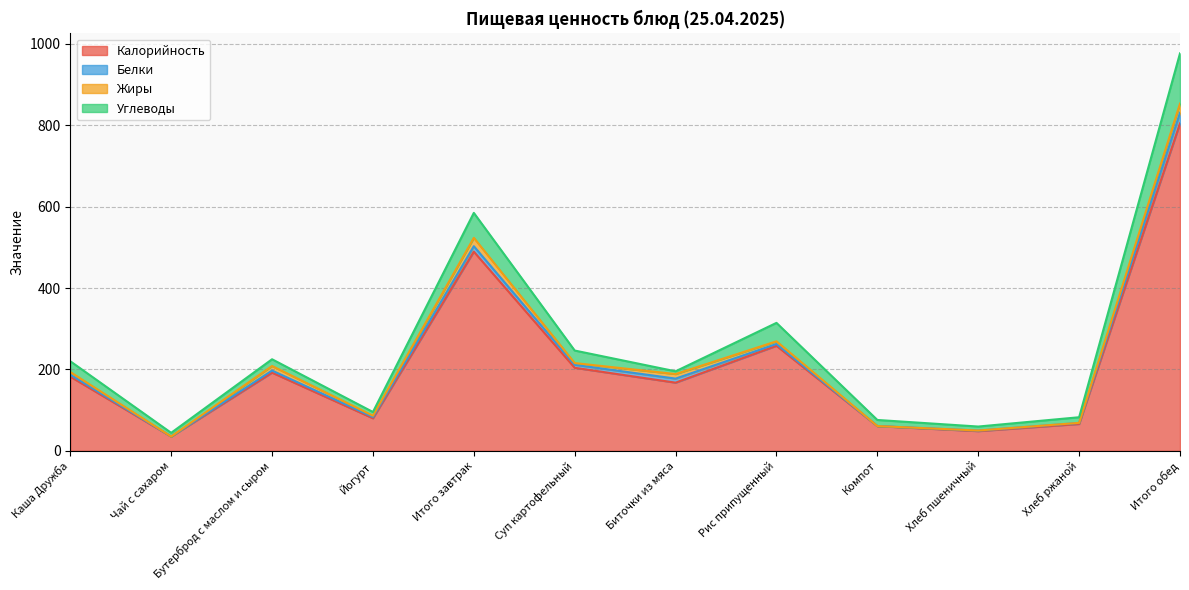

Is it true that Углеводы equals 21.6 at Компот?

False